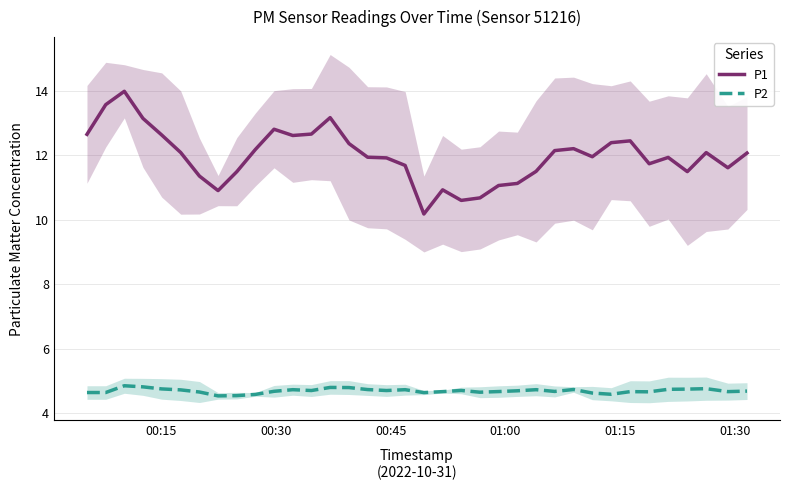

Which series has the widest spread of values?

P1